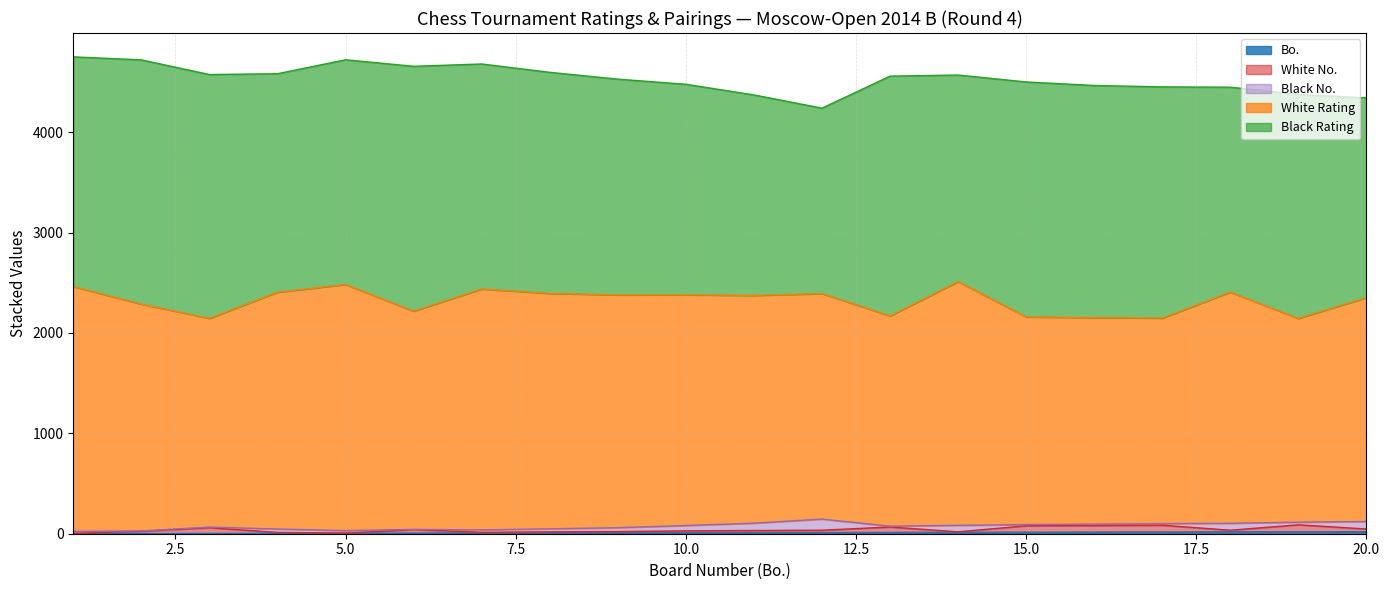

How many interior local peaks does the White Rating series have?

4